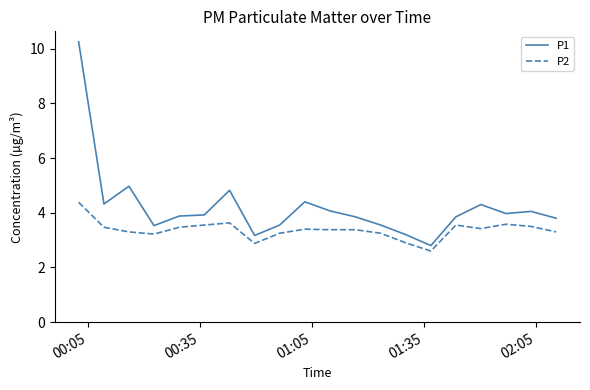

True or false: P2 and P1 cross at least once.

False